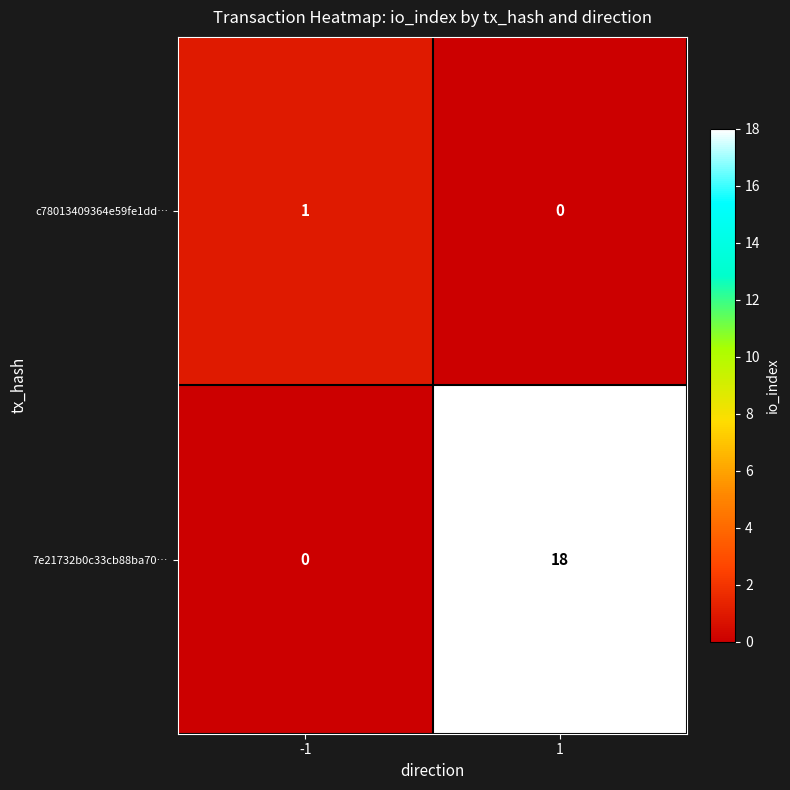

What is the sum of all 7e21732b0c33cb88ba70… values?

18